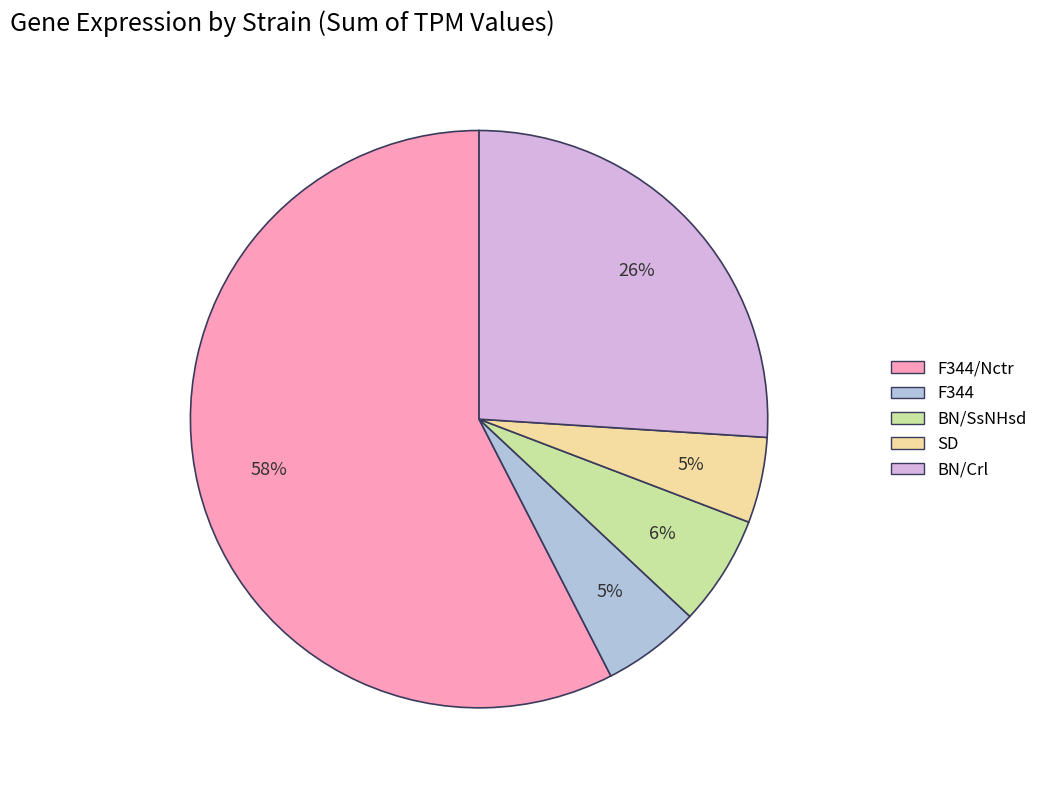

To the nearest percent, what is the difference between the largest and smallest slice percentages?

53%